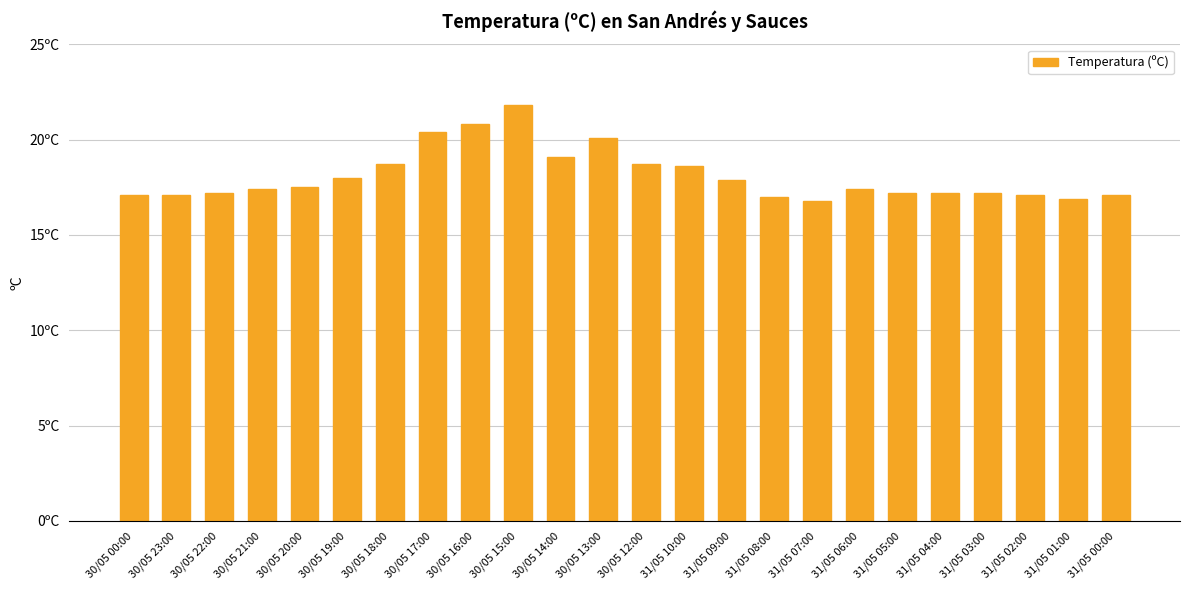

The chart shows a value of 20.1 at 30/05 13:00. True or false?

True